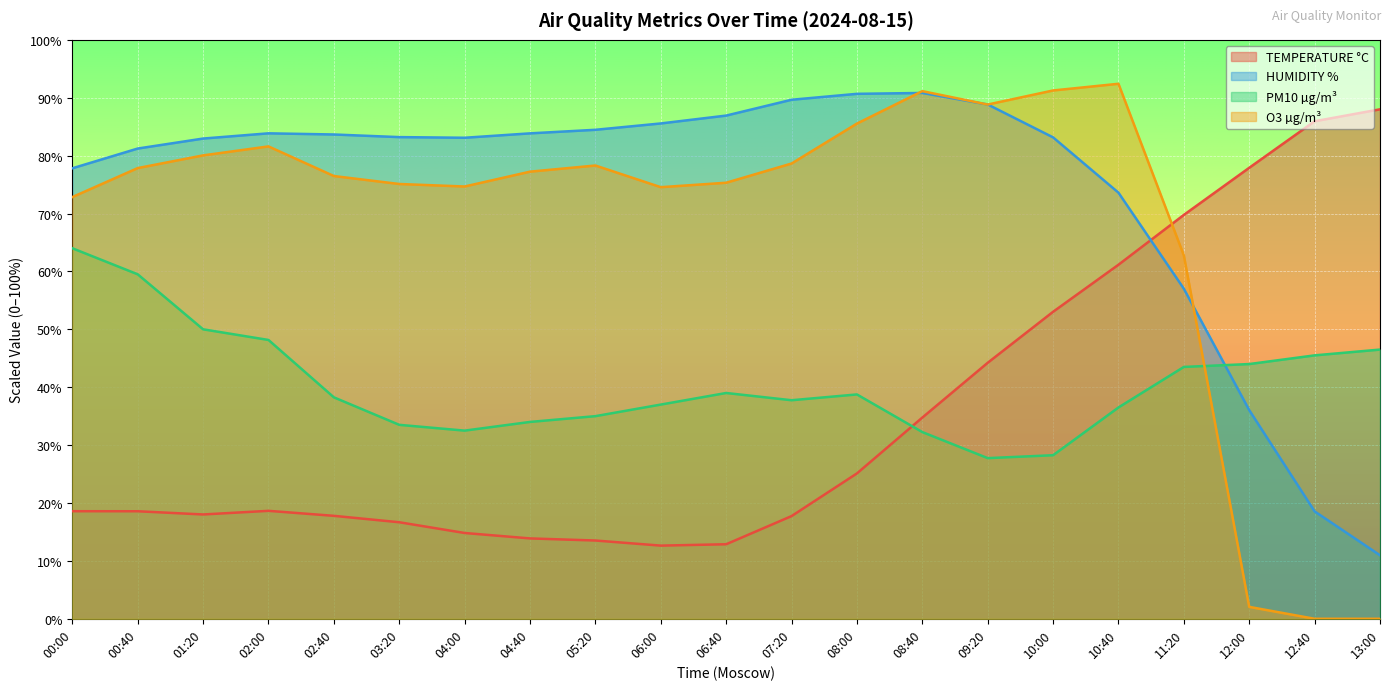

What is the greatest value displayed?

92.4